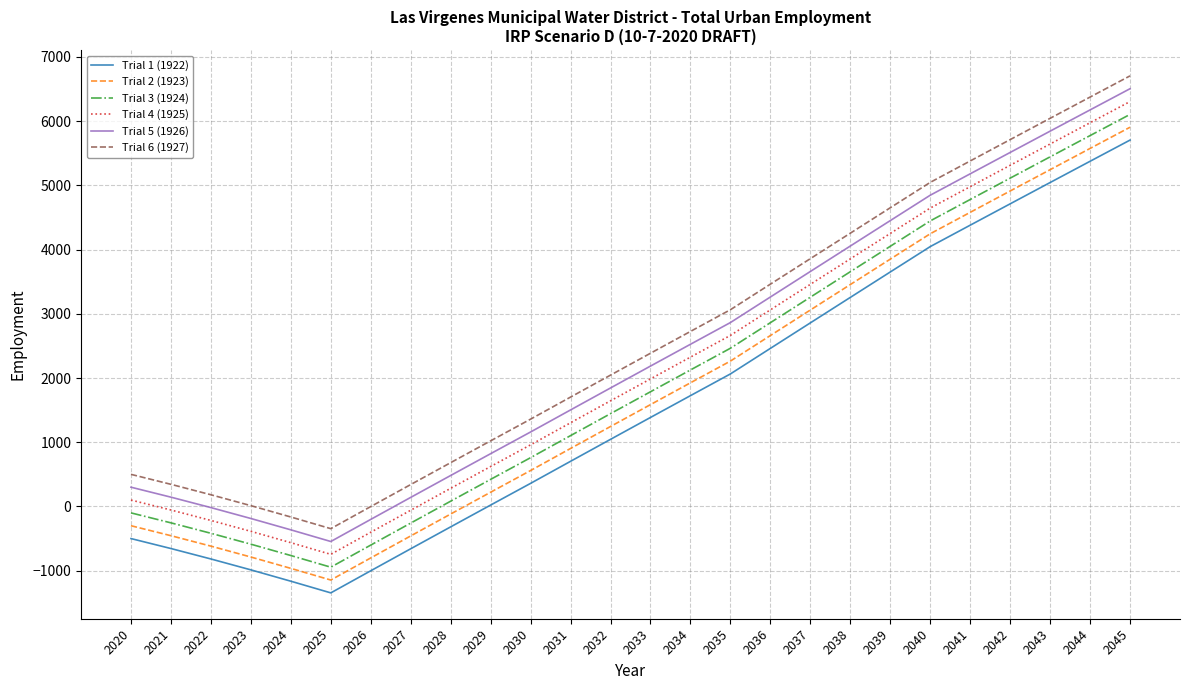

True or false: Trial 3 (1924) and Trial 2 (1923) intersect in this chart.

False